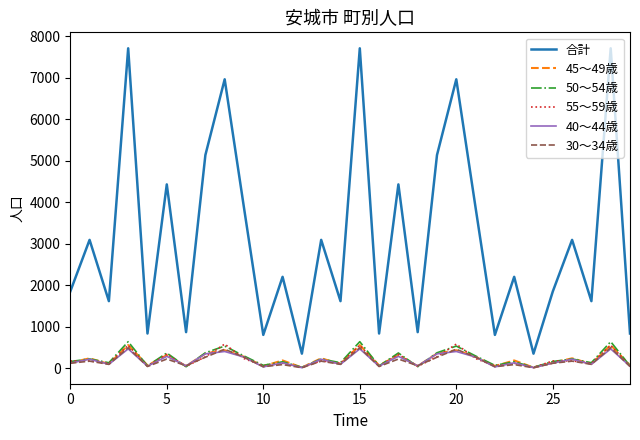

Does the chart have visible grid lines?

No